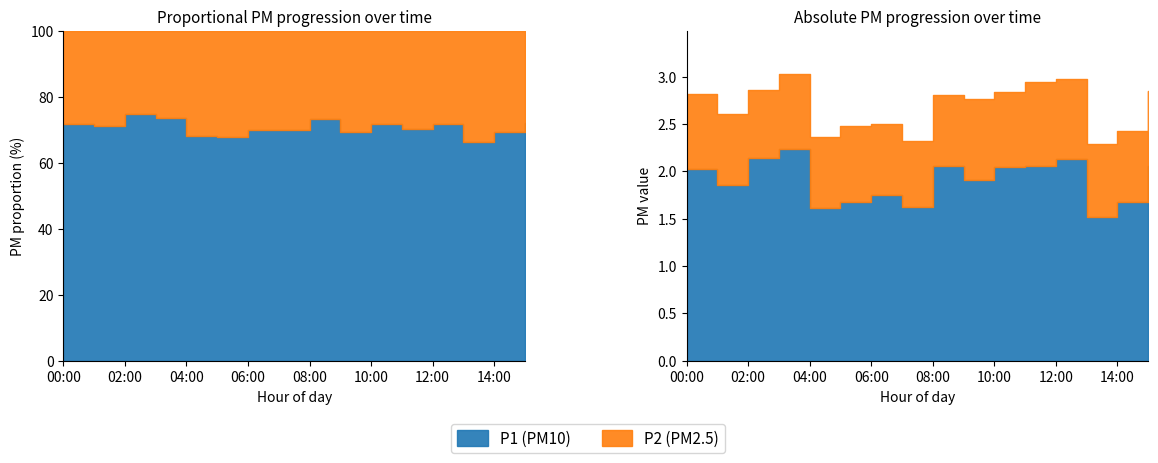

How many P2 values are between 0 and 1?

16